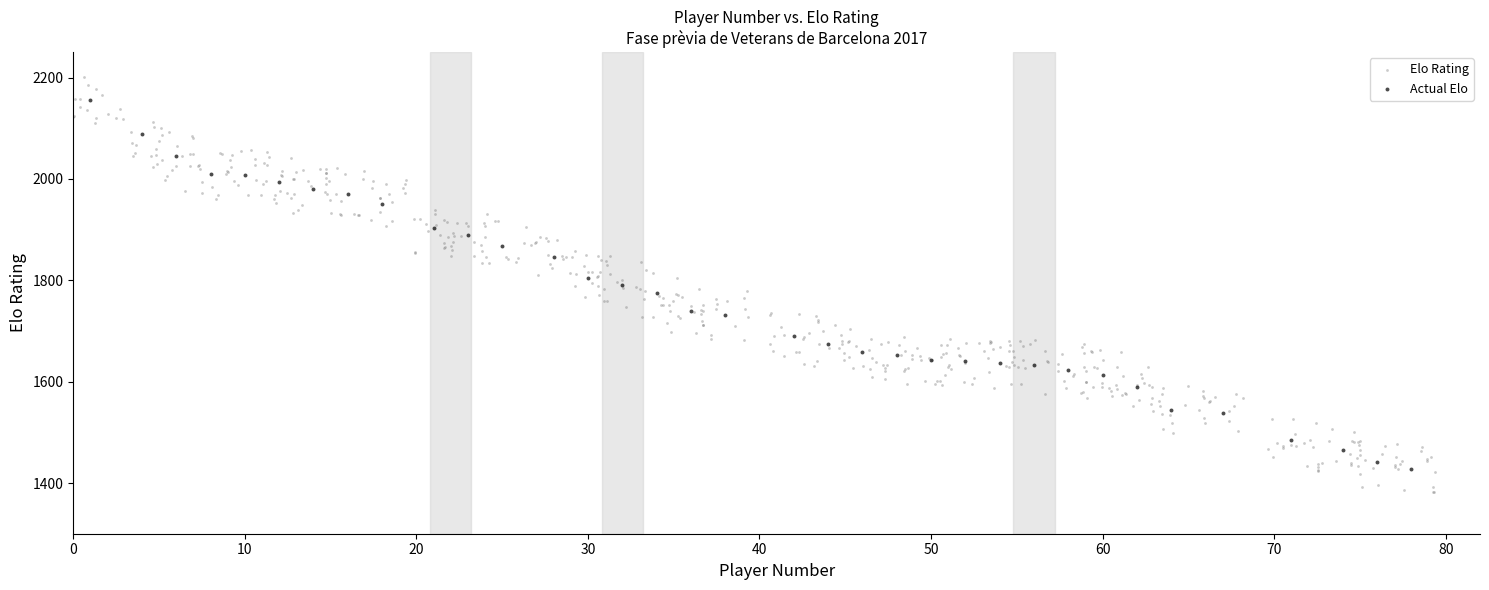

Which series reaches the maximum Y coordinate?

Elo Rating